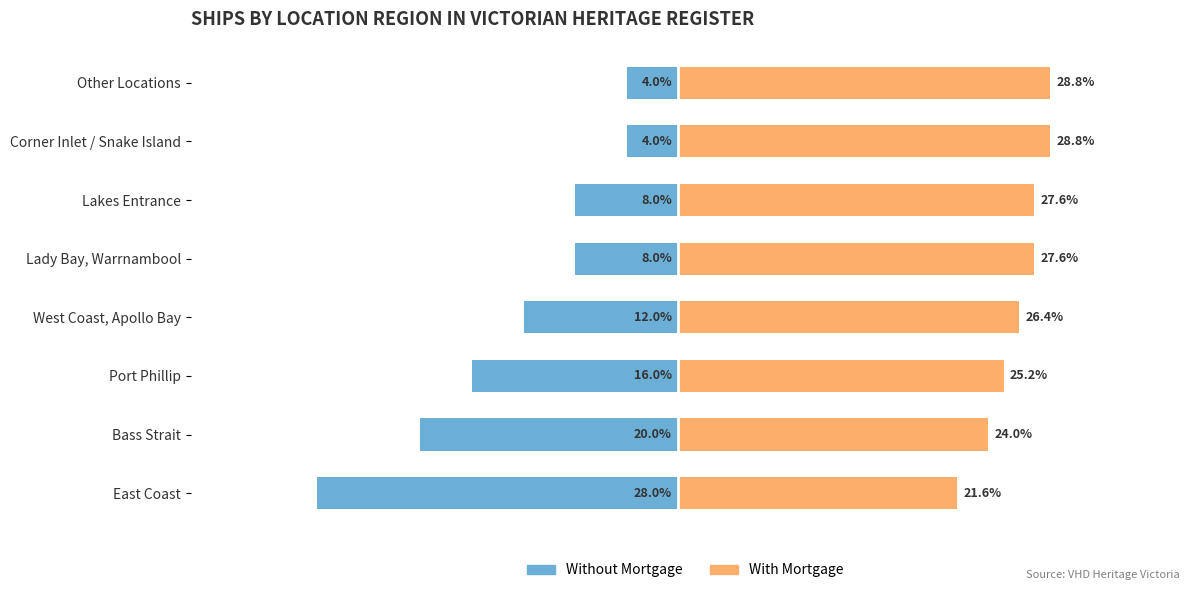

What is the total value across all series at East Coast?

-6.4